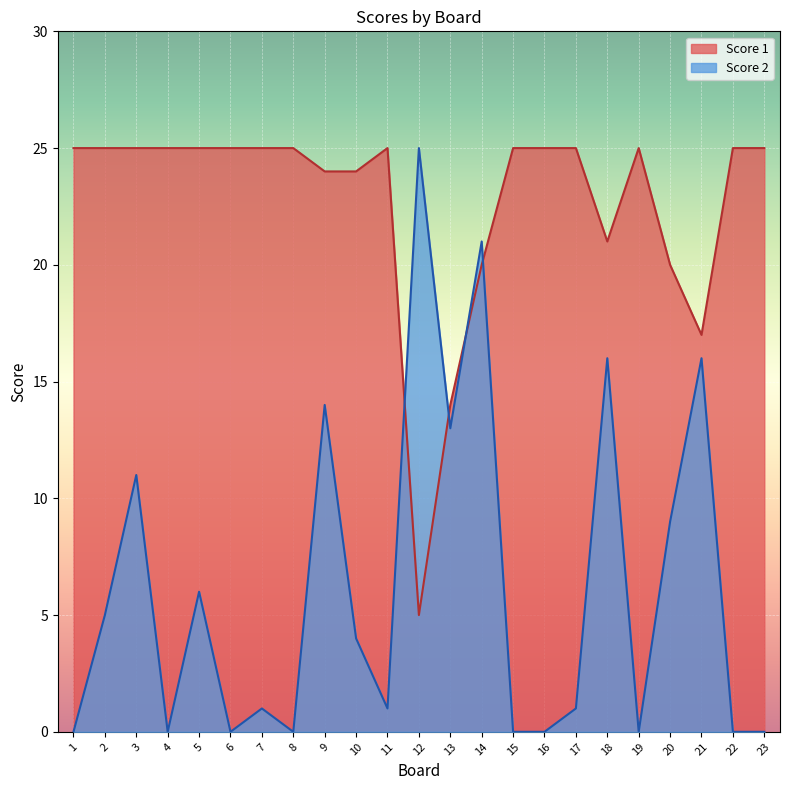

At which category does Score 2 reach its first local peak?

3